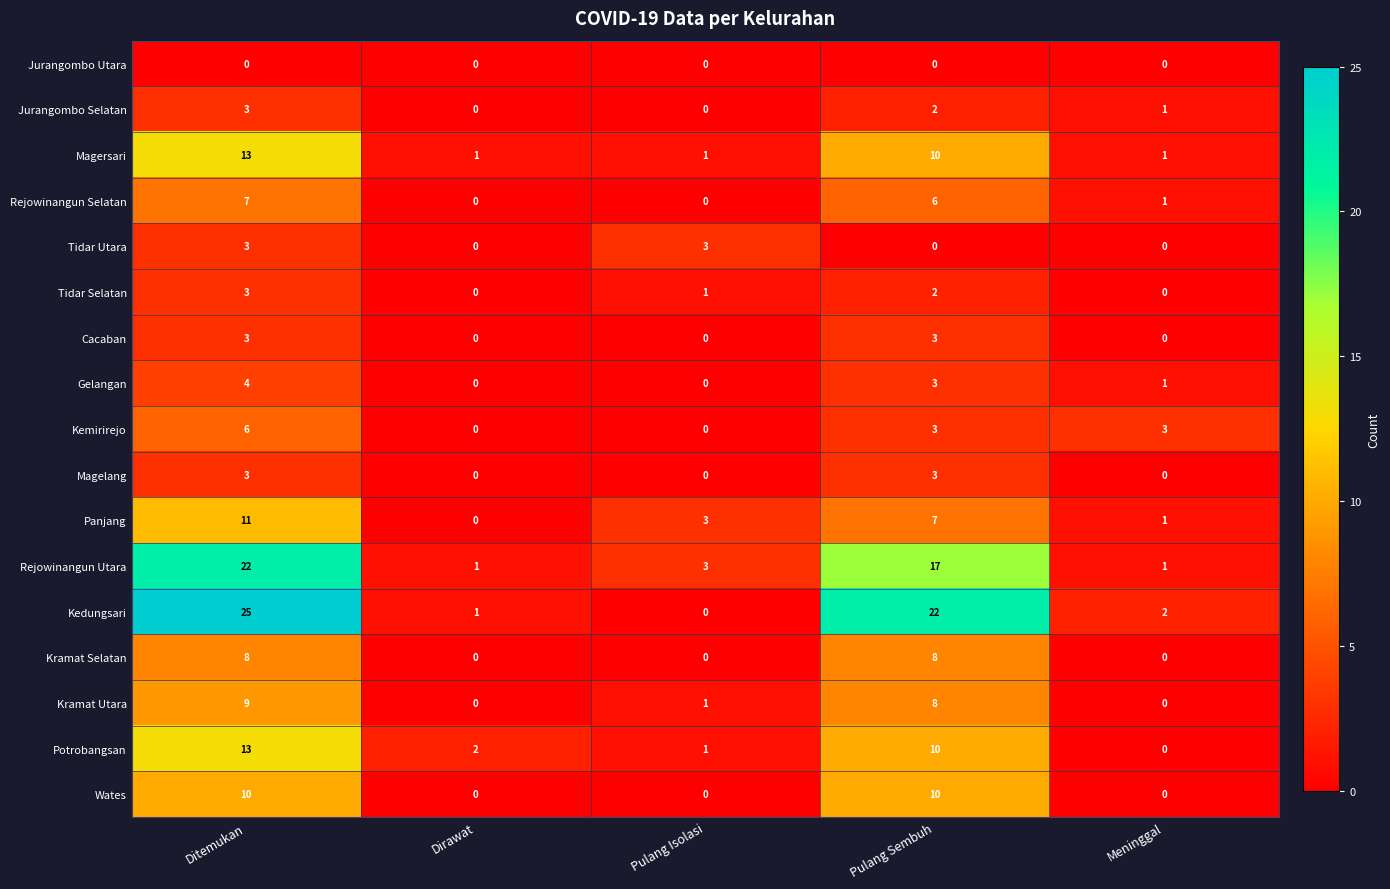

Count the number of categories in the chart.

5